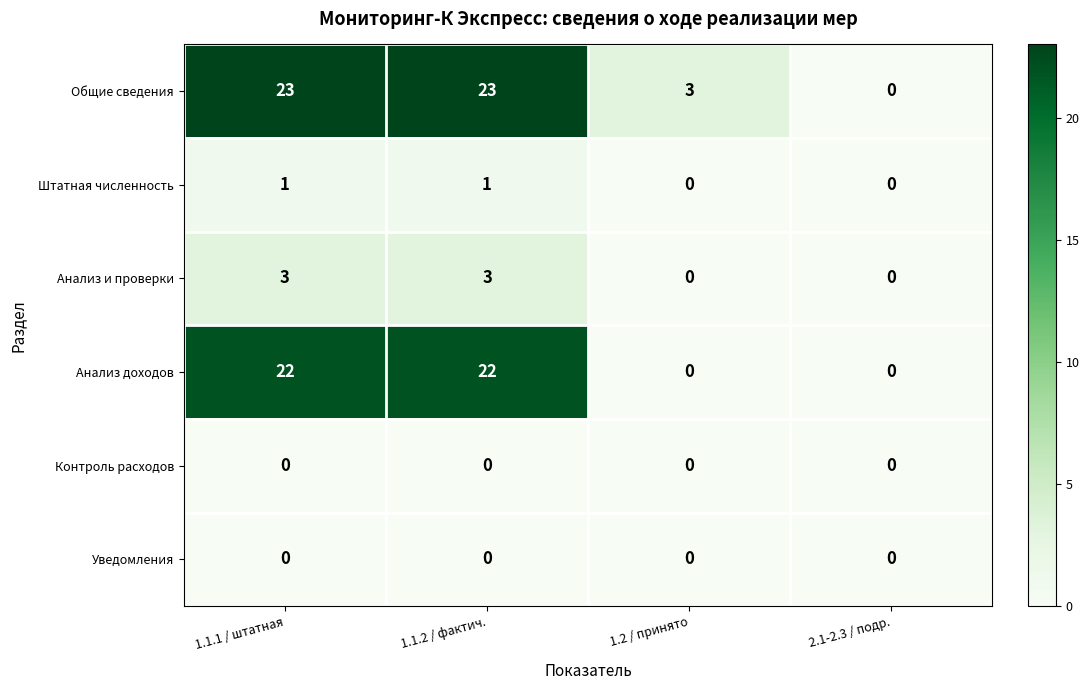

Reading left to right, what are all the values shown in this chart?

Общие сведения: 23	23	3	0
Штатная численность: 1	1	0	0
Анализ и проверки: 3	3	0	0
Анализ доходов: 22	22	0	0
Контроль расходов: 0	0	0	0
Уведомления: 0	0	0	0